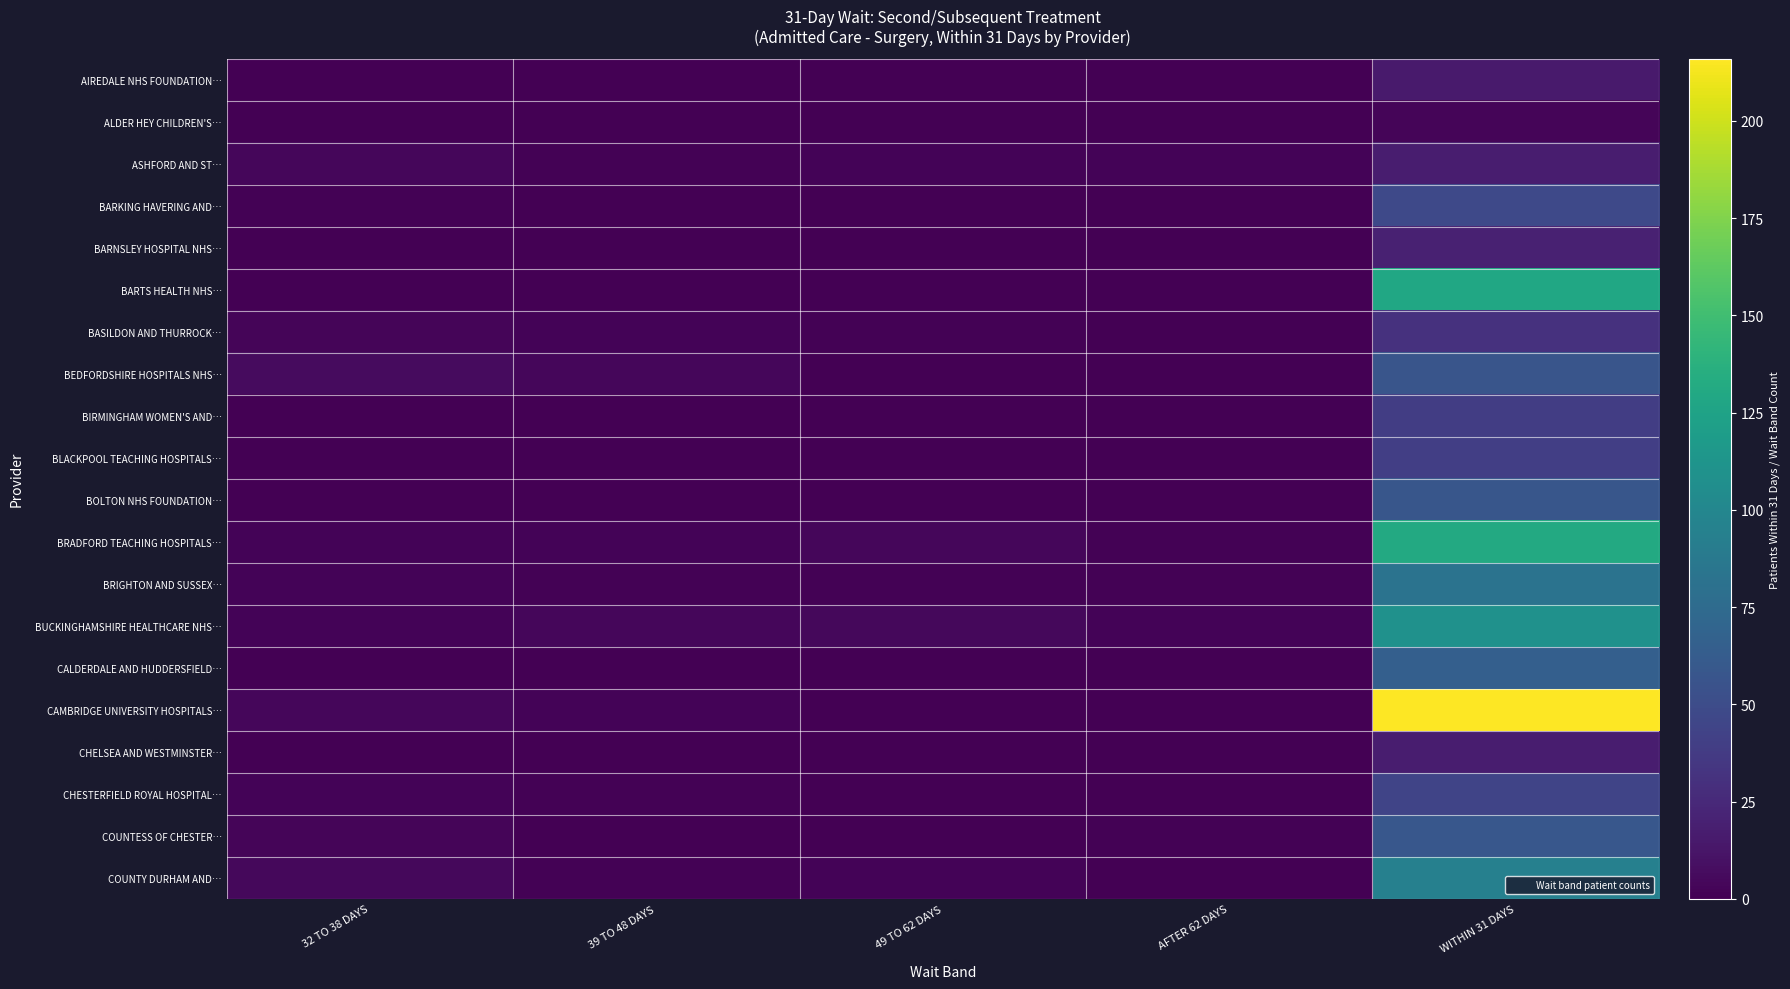

At which category does the chart reach its peak across all series?

WITHIN 31 DAYS